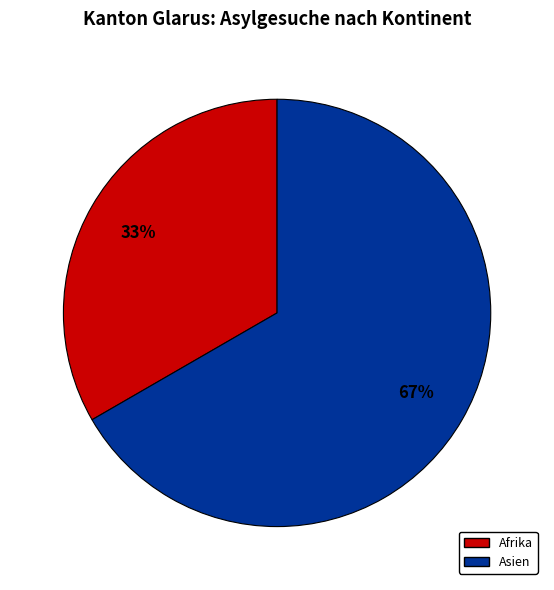

To the nearest percent, what is the average slice percentage?

50%